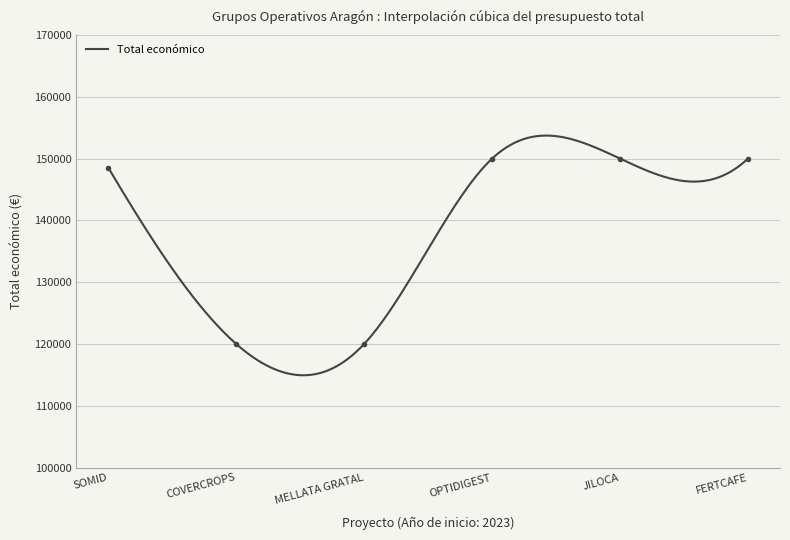

Reading left to right, extract all data points from this chart.

SOMID=148534	COVERCROPS=120000	MELLATA GRATAL=120000	OPTIDIGEST=150000	JILOCA=150000	FERTCAFE=150000